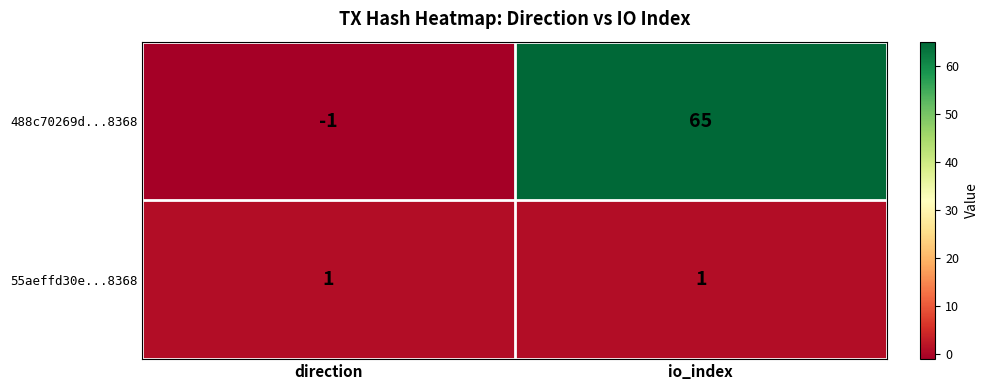

The 55aeffd30e...8368 series shows 1 at direction. True or false?

True